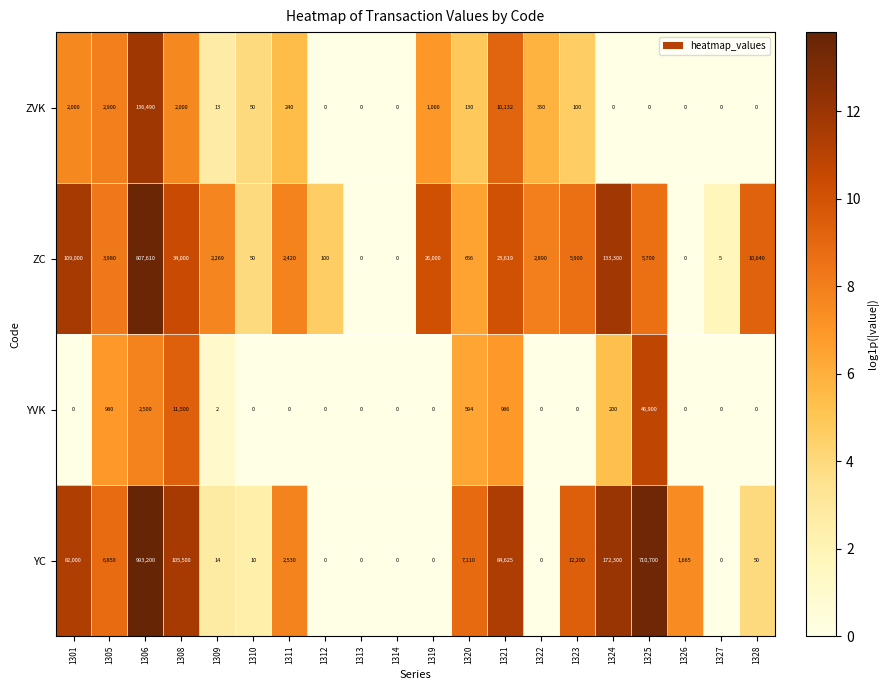

The value of YC at 1322 is 0. True or false?

True